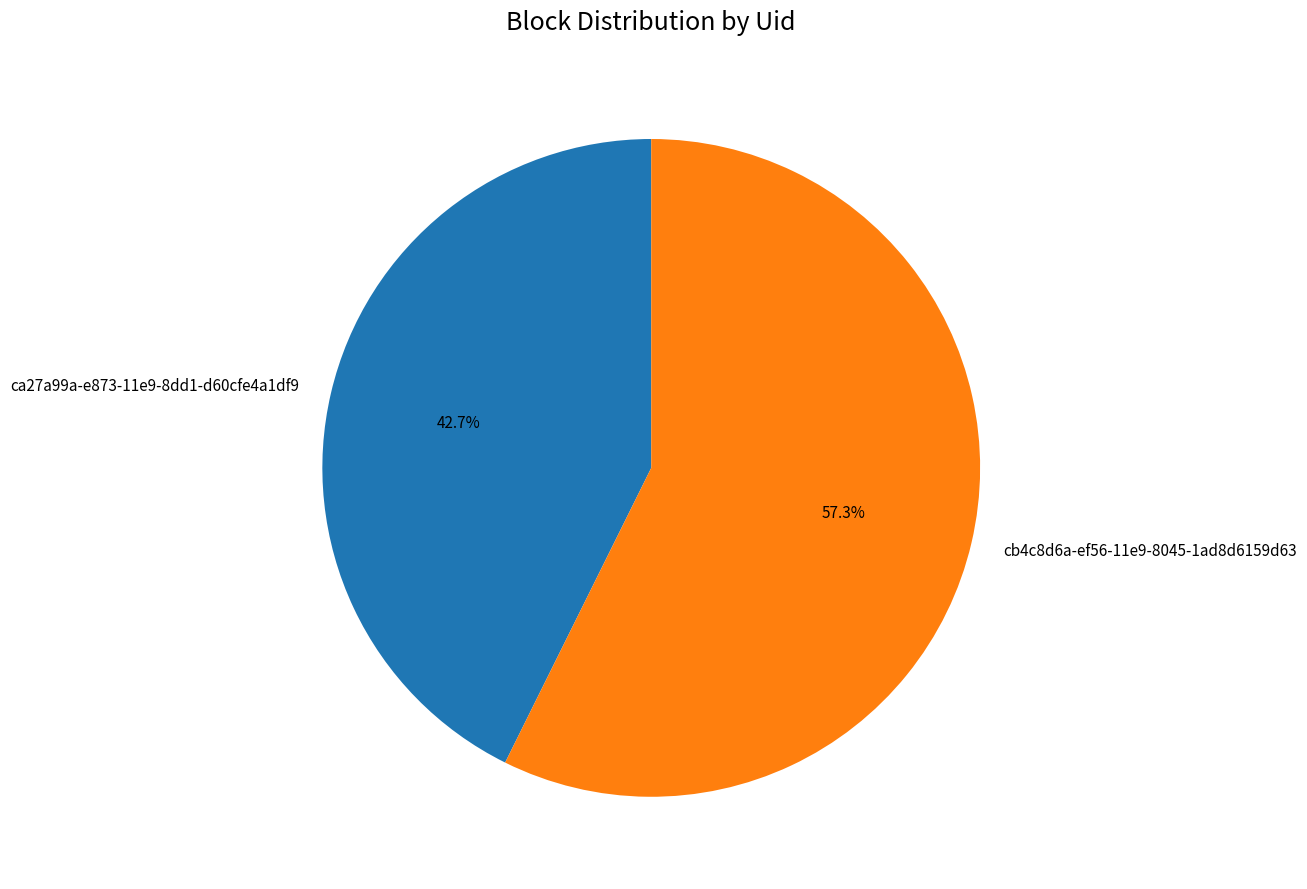

To the nearest percent, what is the average slice percentage?

50%